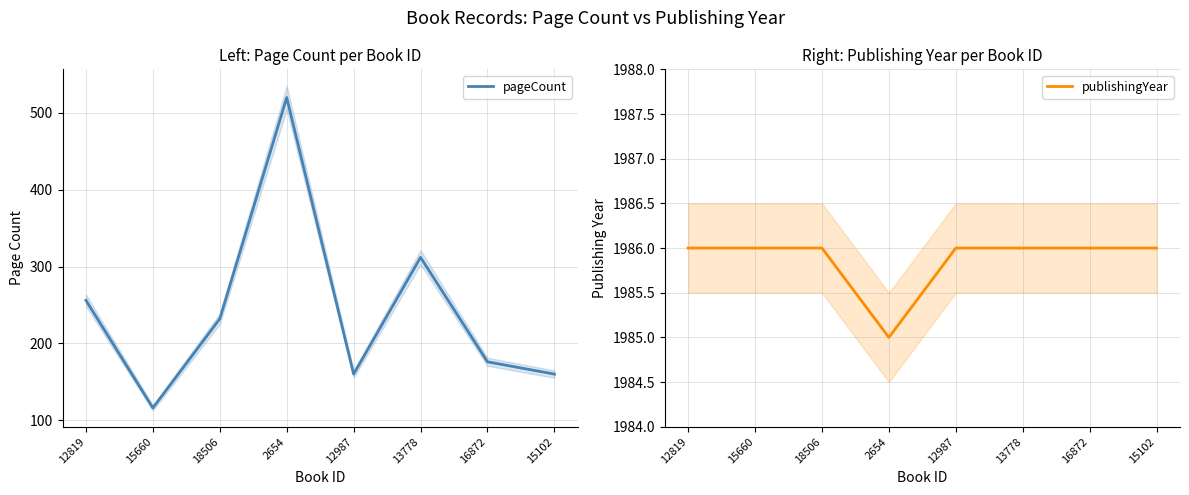

Where is the first local minimum for publishingYear?

2654